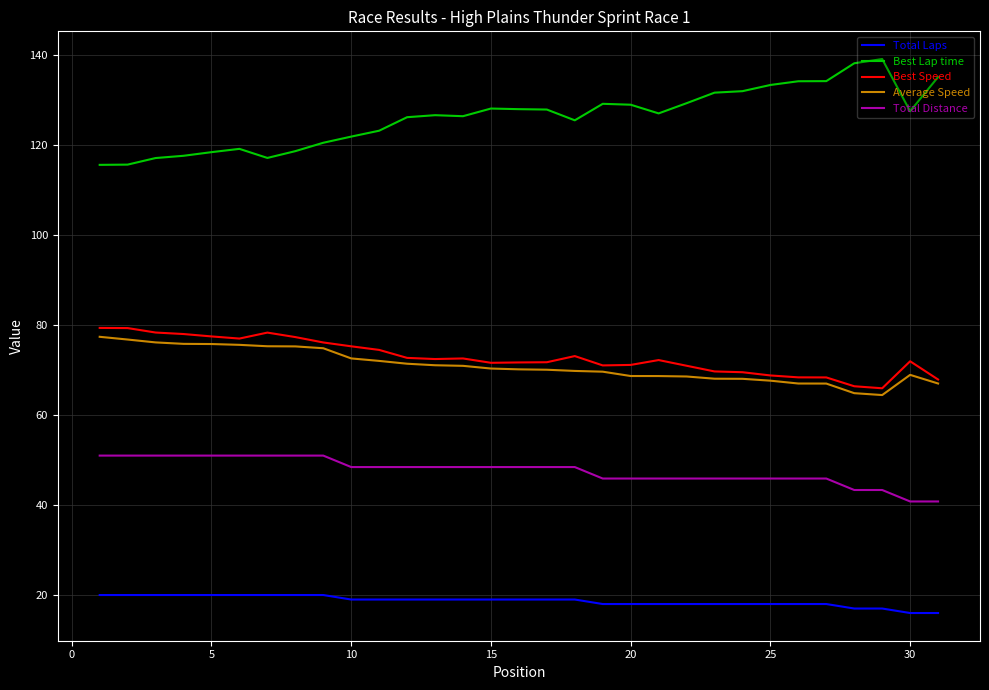

True or false: Total Distance and Best Lap time intersect in this chart.

False